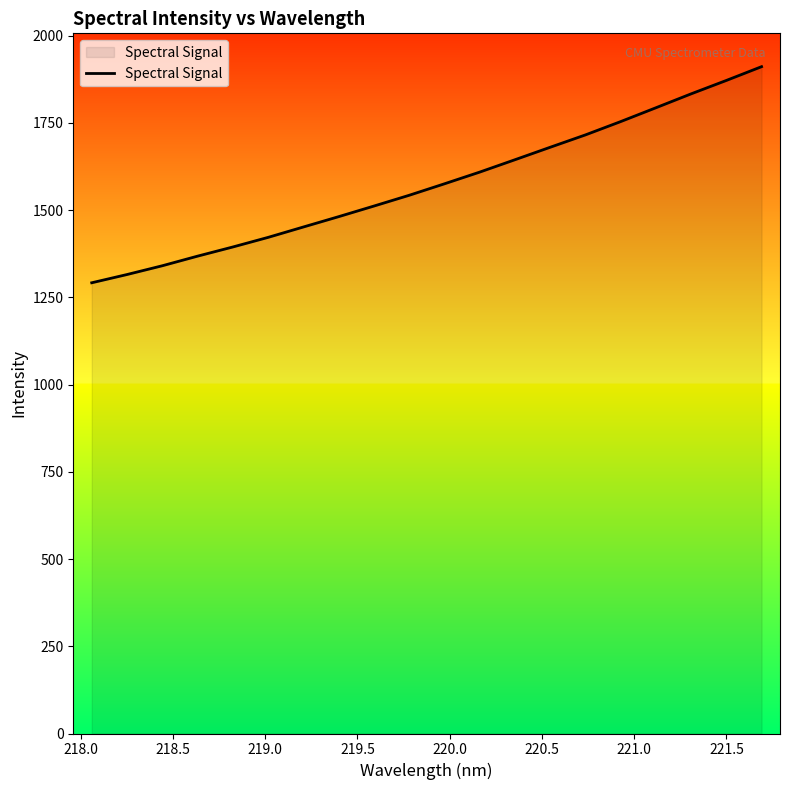

What is the maximum value shown in the chart?

1910.9